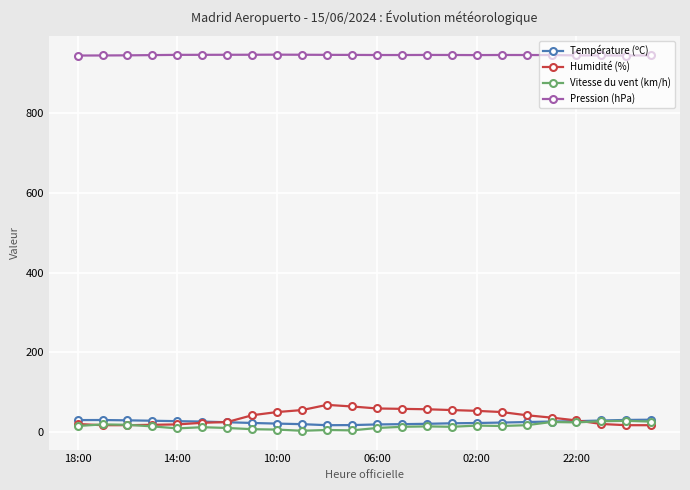

How many series are shown in this chart?

4